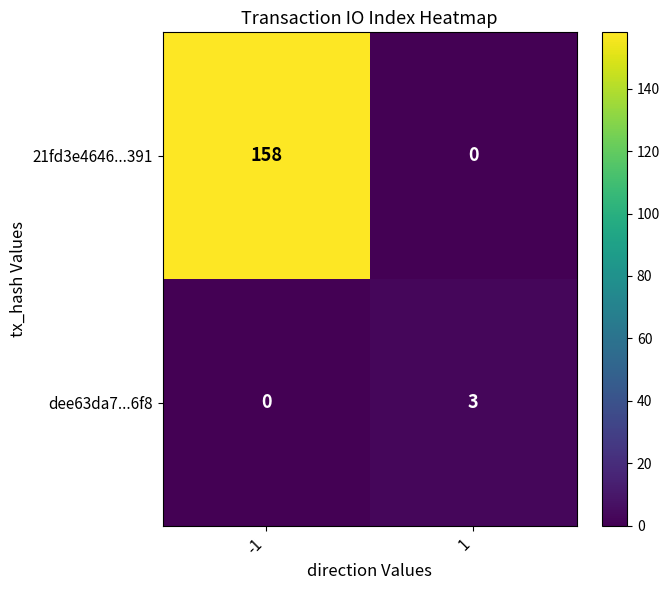

Which series has the largest total across all categories?

21fd3e4646...391